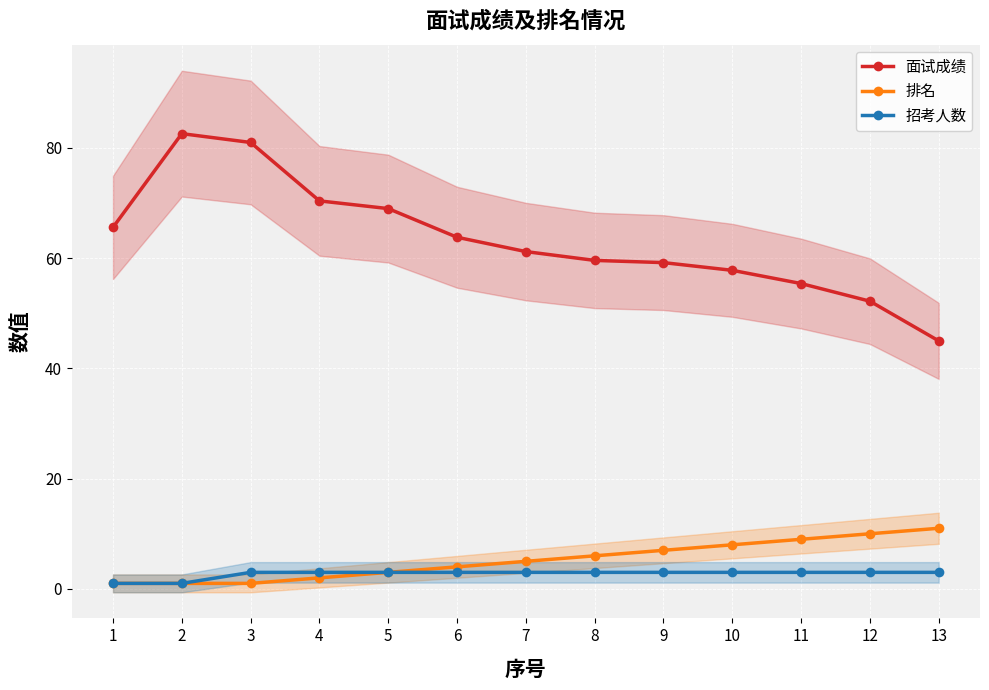

True or false: 面试成绩 and 排名 intersect in this chart.

False